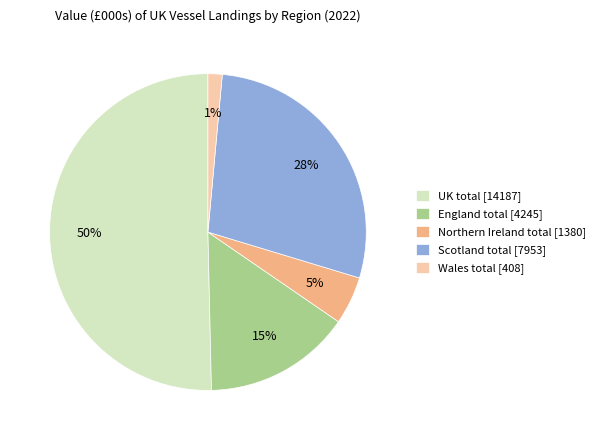

Does Scotland total account for over 50% of the chart?

No